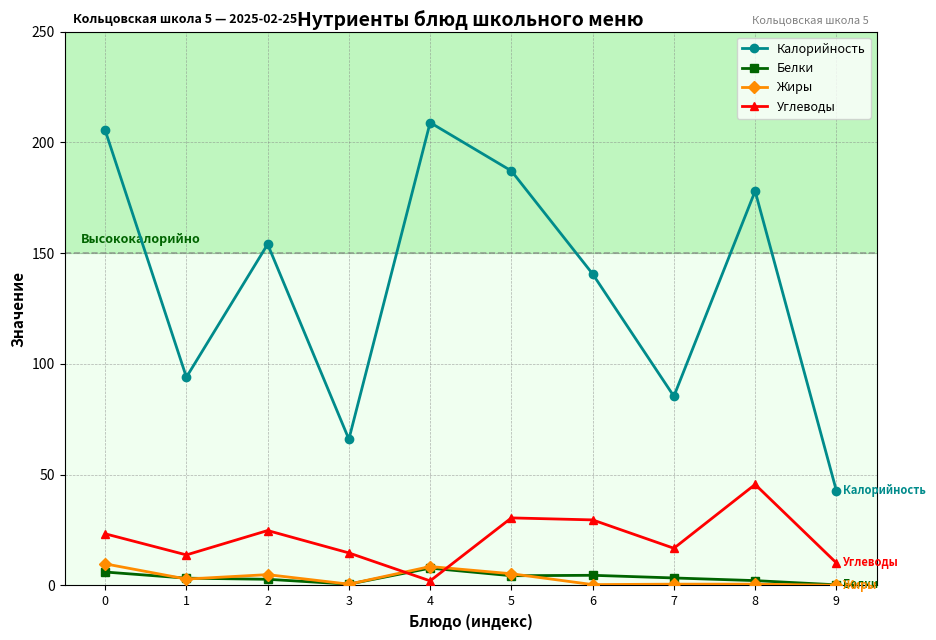

What is the difference between the maximum and minimum values in the Белки series?

7.5